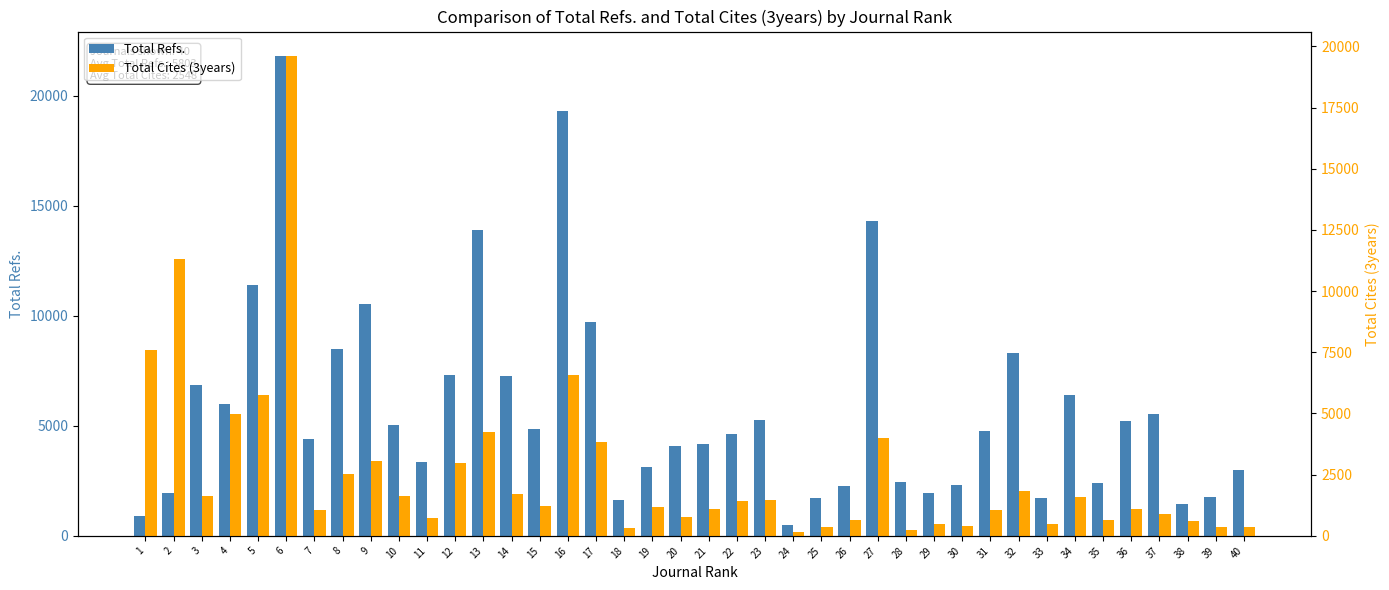

How many data points in Total Cites (3years) are above 1230?

19